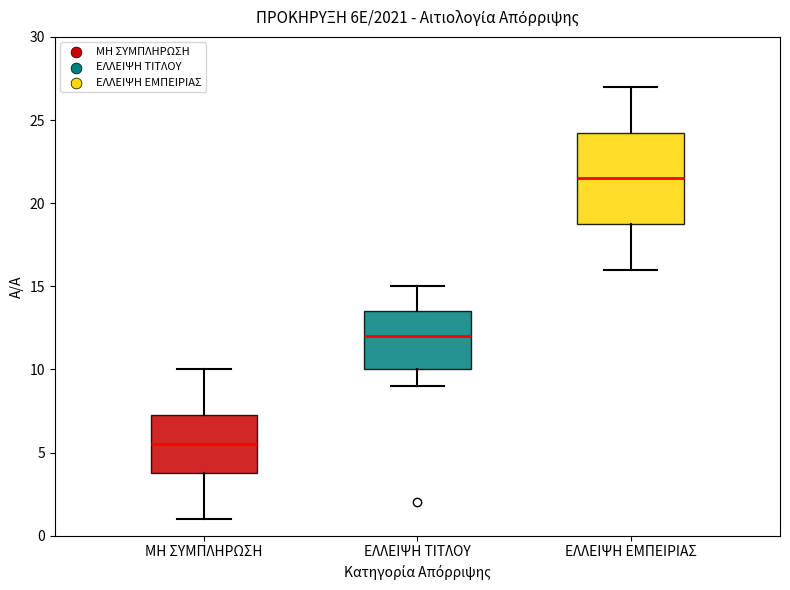

Which box's median line is the lowest?

ΜΗ ΣΥΜΠΛΗΡΩΣΗ